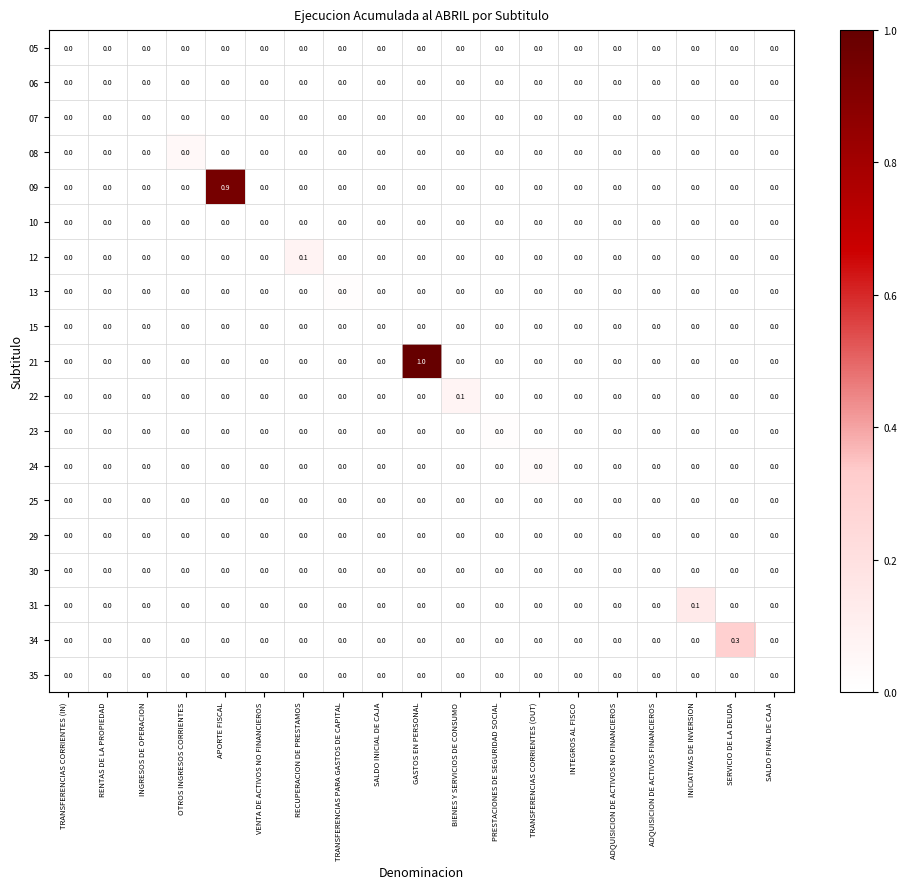

Which series has the largest total across all categories?

21